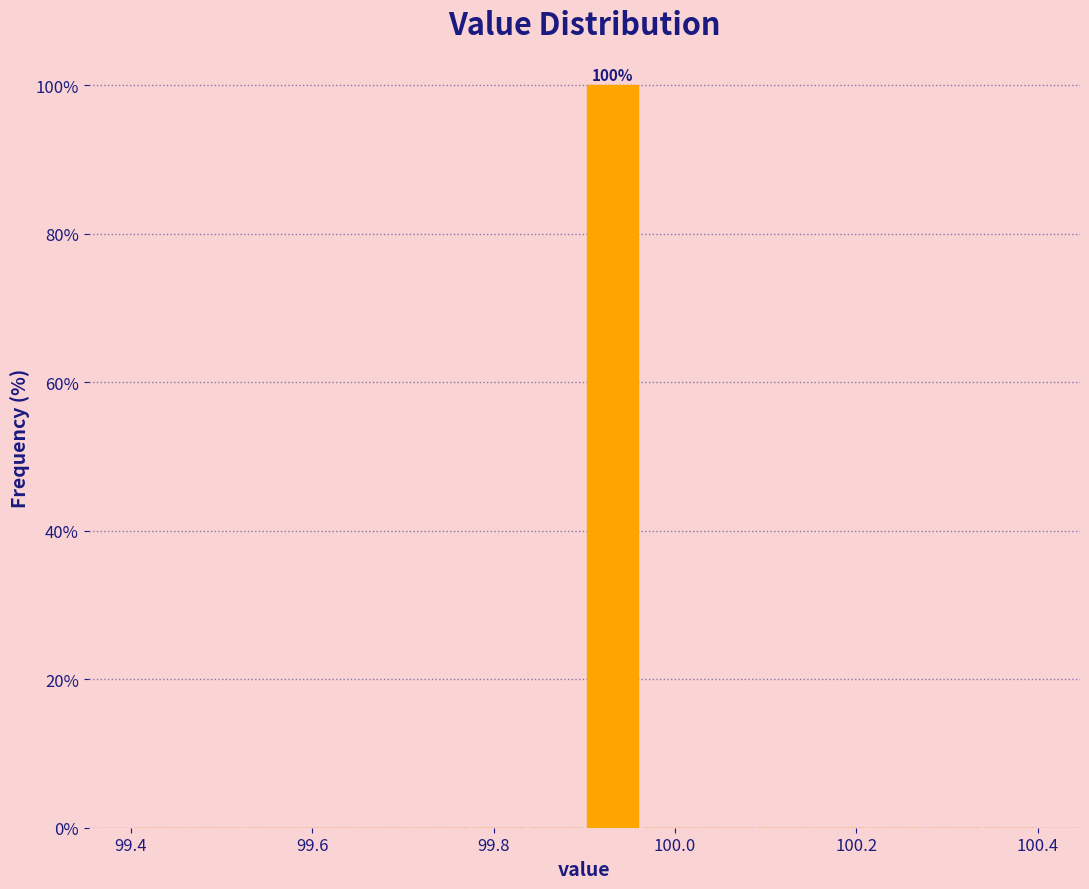

Read against the x-axis, roughly where is the centre of the tallest bar?

99.94